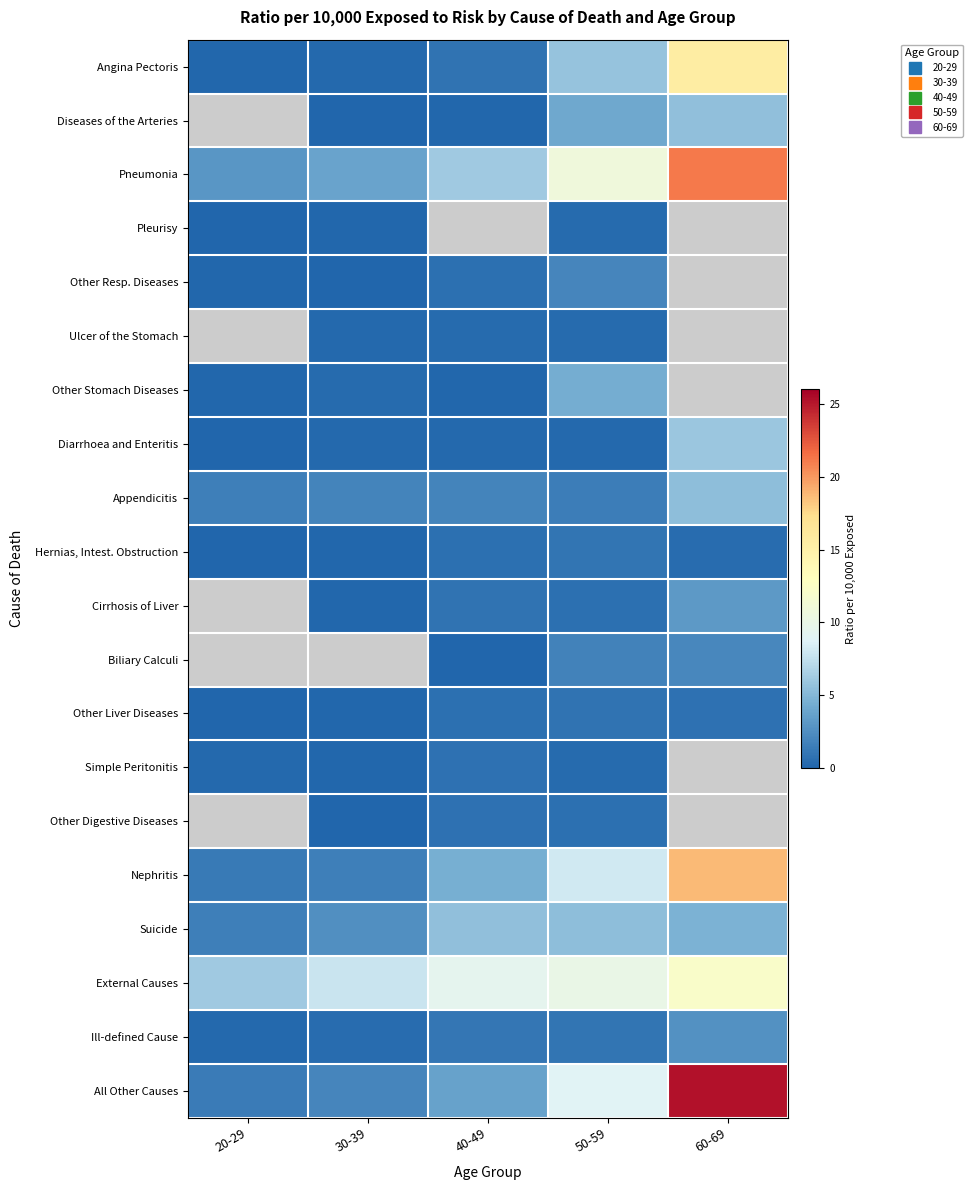

What is the difference between the highest and lowest values at 30-39?

7.7